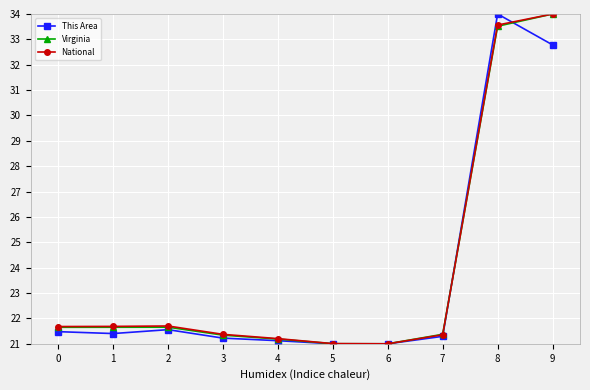

In National, how many points are higher than both neighbors (excluding endpoints)?

1